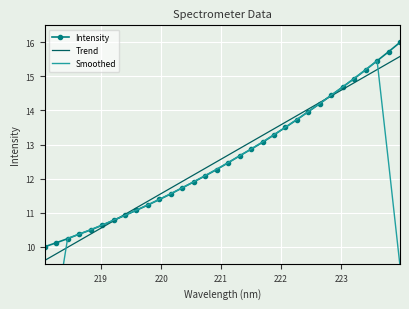

Rank the series by their maximum value, from lowest to highest.

Smoothed, Trend, Intensity